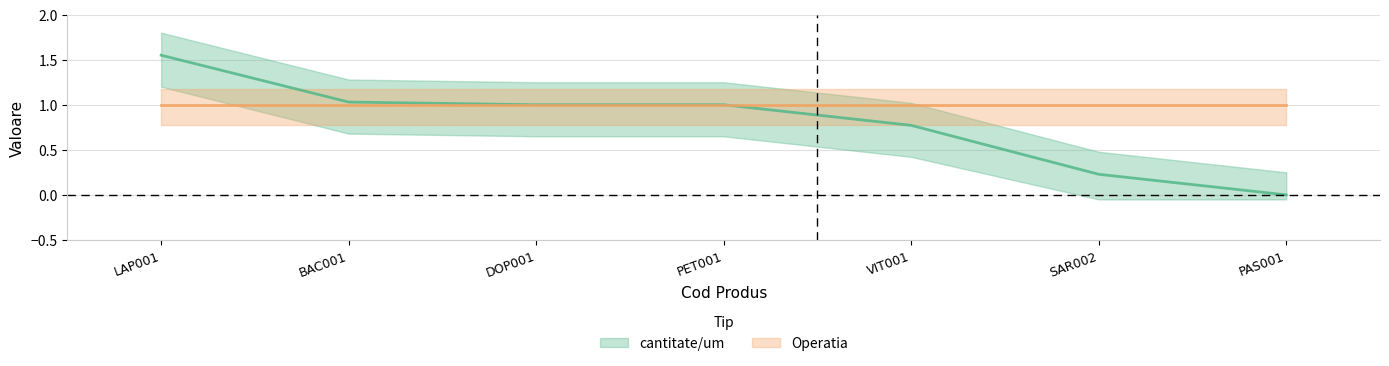

What is the difference between the second highest and second lowest values?

0.8